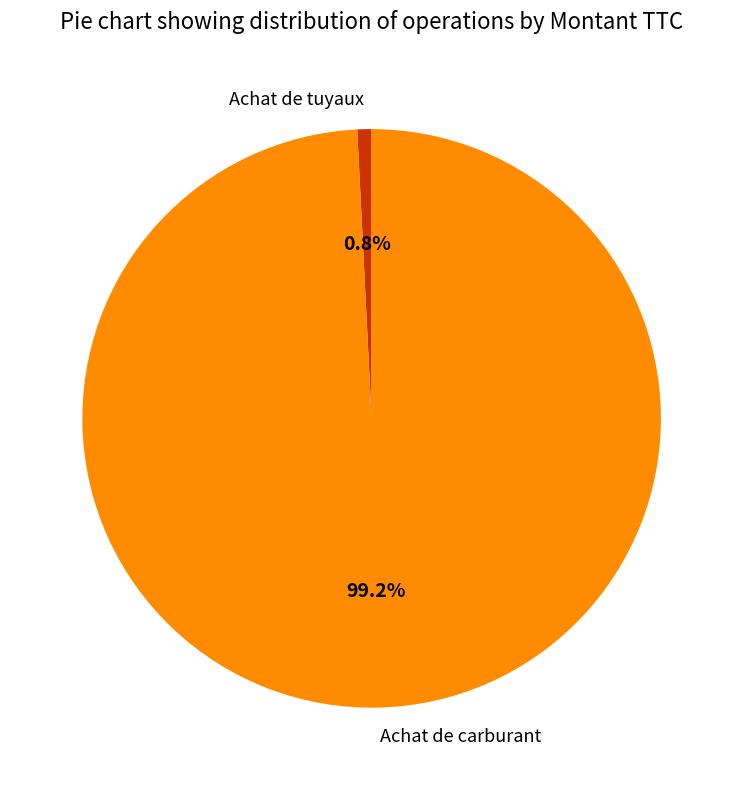

How many segments does this pie chart have?

2